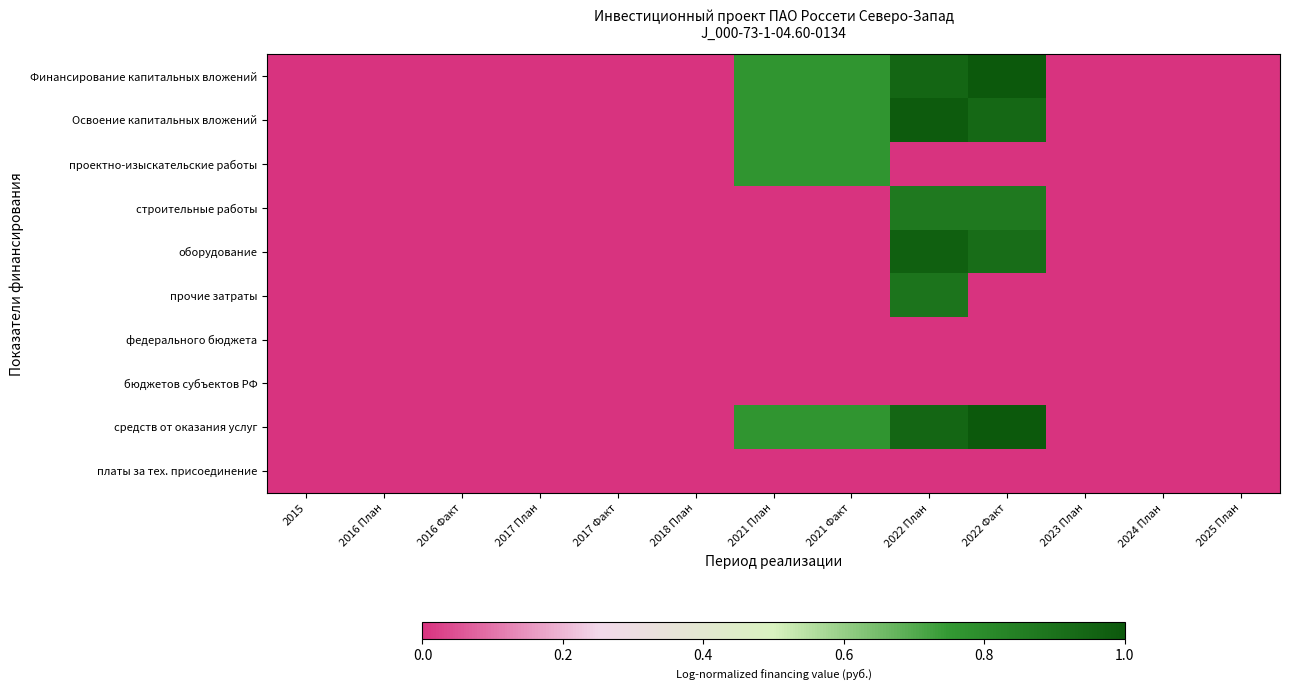

Which series has the largest total across all categories?

Финансирование капитальных вложений